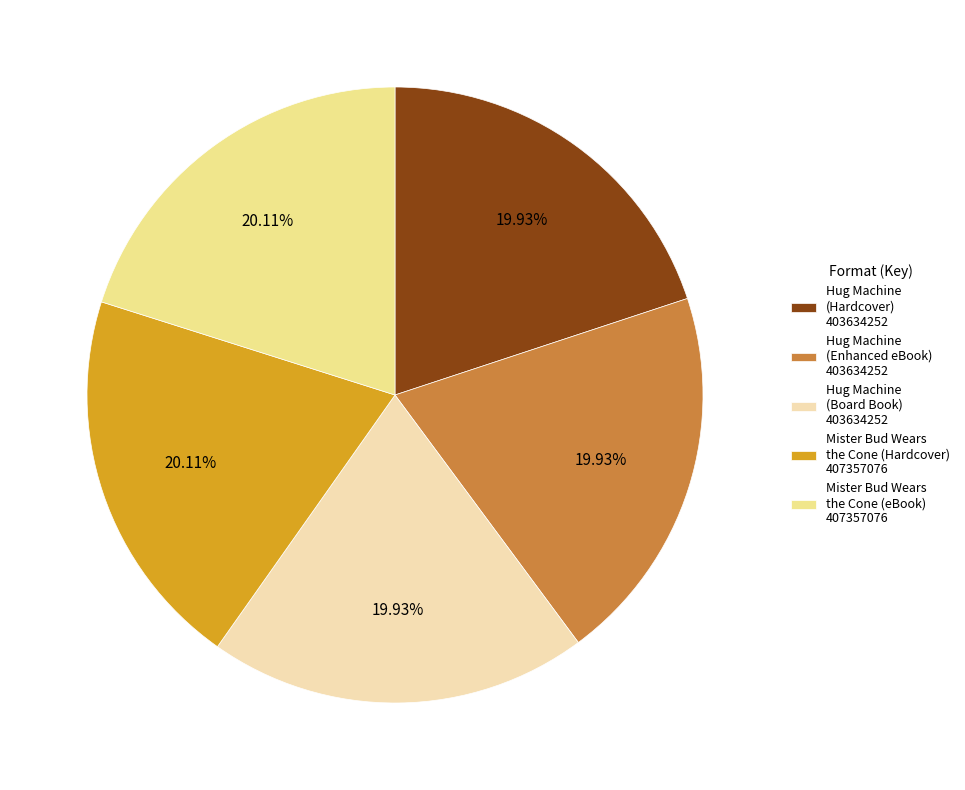

What is the ratio of the value at Hug Machine (Board Book) 403634252 to the value at Hug Machine (Enhanced eBook) 403634252?

1.0